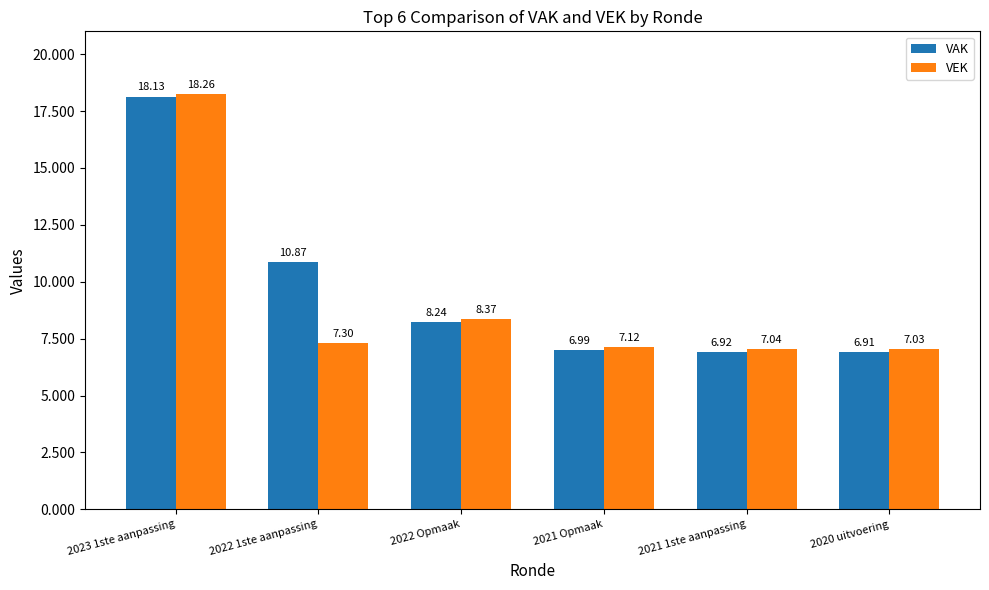

The VAK series shows 3548 at 2020 uitvoering. True or false?

False